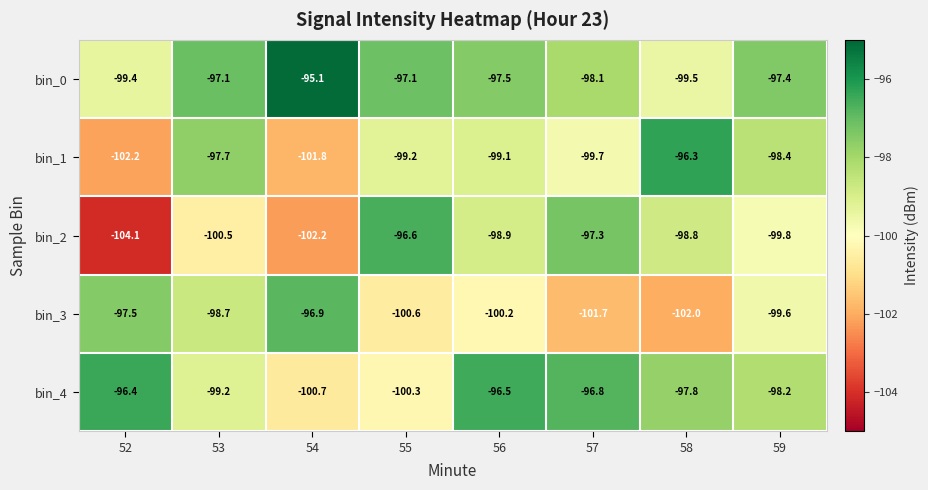

Is it true that bin_2 equals -65.2 at 56?

False